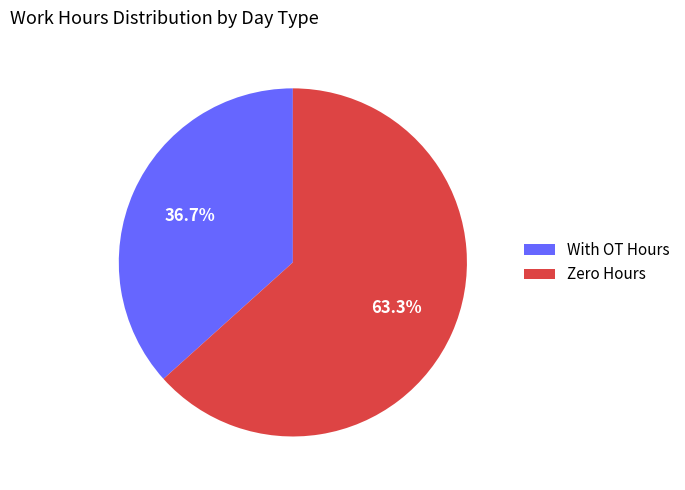

Which slice is the smallest?

With OT Hours